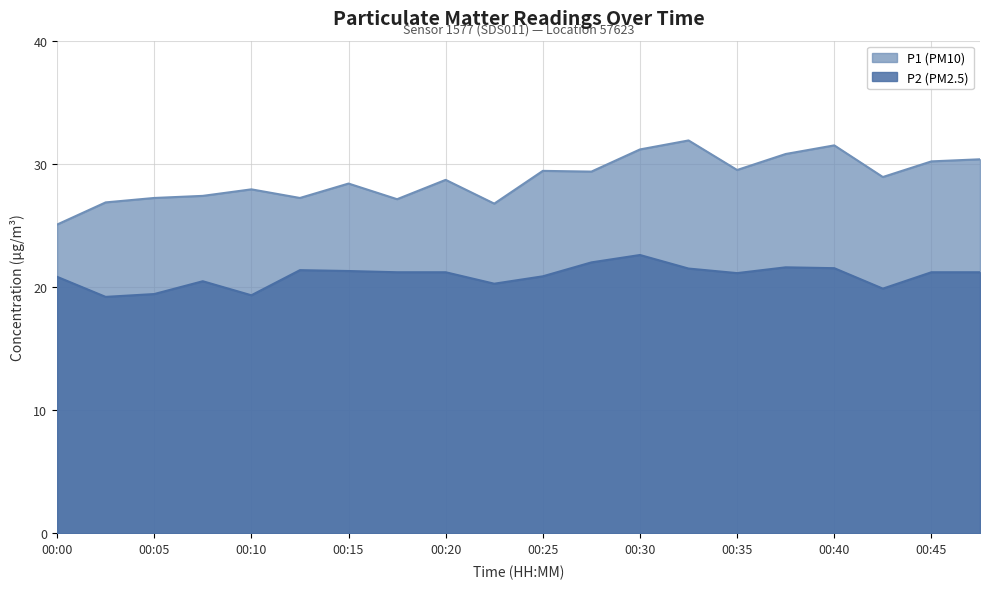

What is the sum of the P2 values at 00:45 and 00:22?

41.5